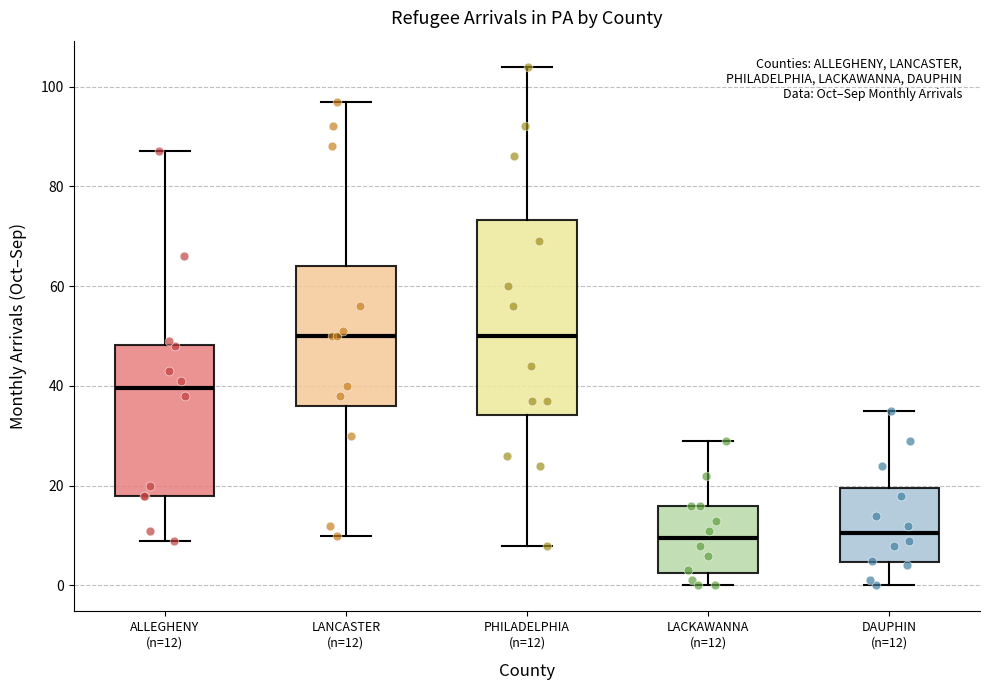

Reading left to right, transcribe this box plot: for each box, give where its median line is, the range the box spans, and where its two whiskers end, as read against the y-axis. The values are not printed on the chart, so give them approximately, as read against the axis.

ALLEGHENY (n=12): median 40, box 18 to 48, whiskers 10 to 88
LANCASTER (n=12): median 50, box 36 to 64, whiskers 10 to 98
PHILADELPHIA (n=12): median 50, box 34 to 74, whiskers 8 to 104
LACKAWANNA (n=12): median 10, box 2 to 16, whiskers 0 to 30
DAUPHIN (n=12): median 10, box 4 to 20, whiskers 0 to 36